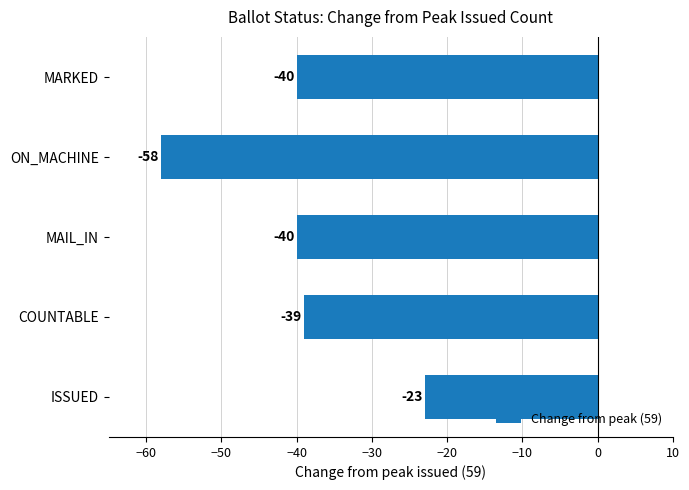

What is the smallest value displayed?

-58